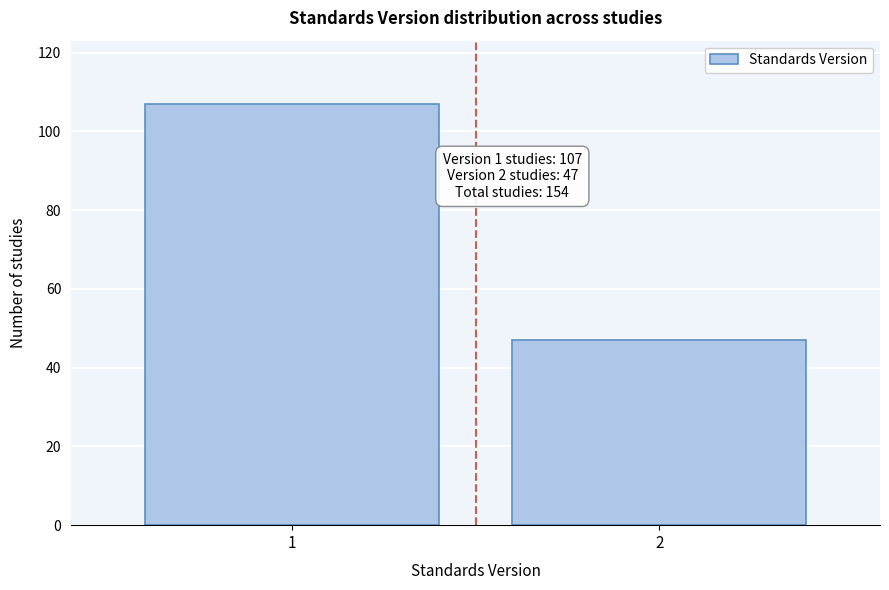

Reading right to left, what are all the values shown in this chart?

2=47	1=107